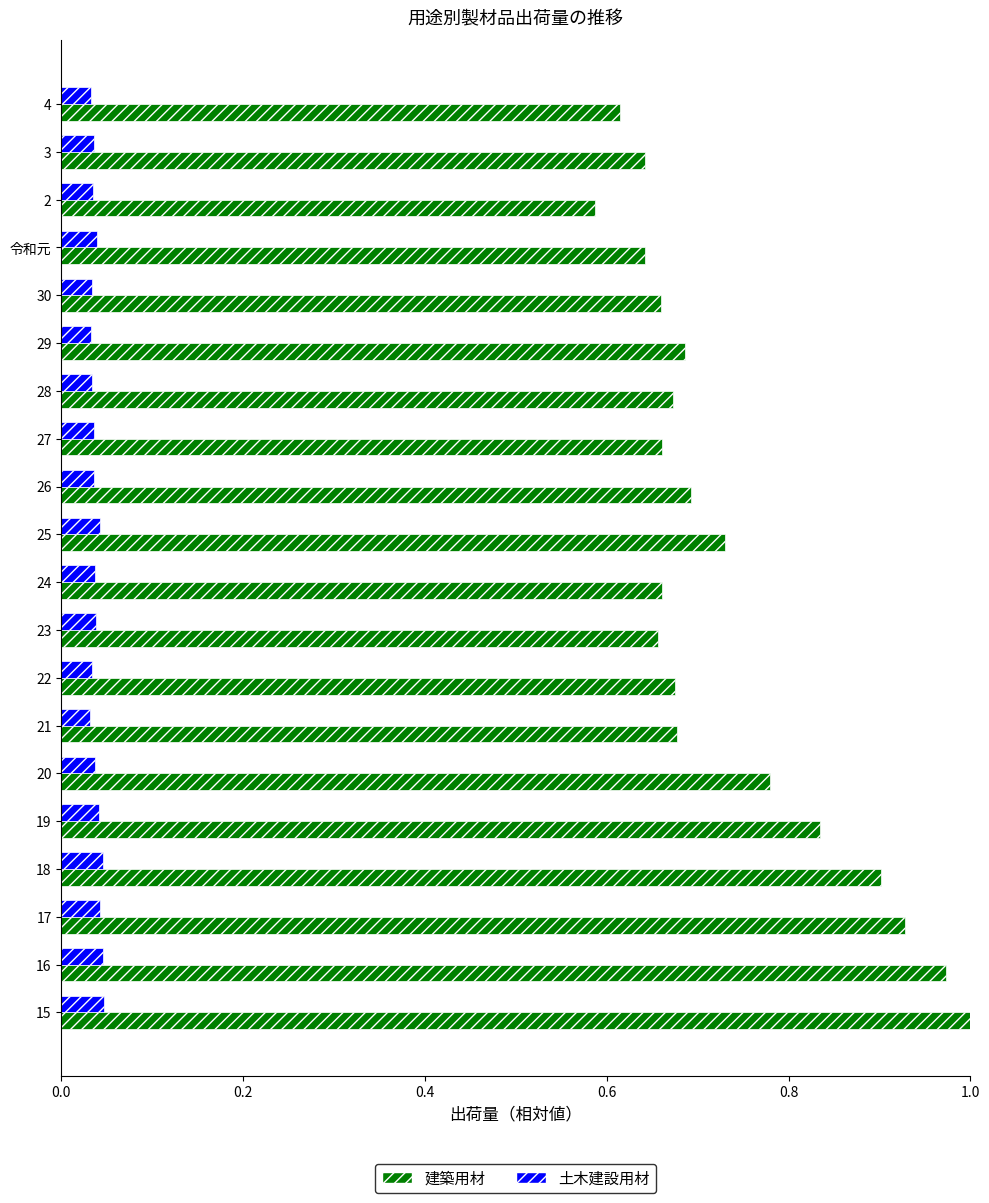

At which label is 建築用材 closest to 0?

2